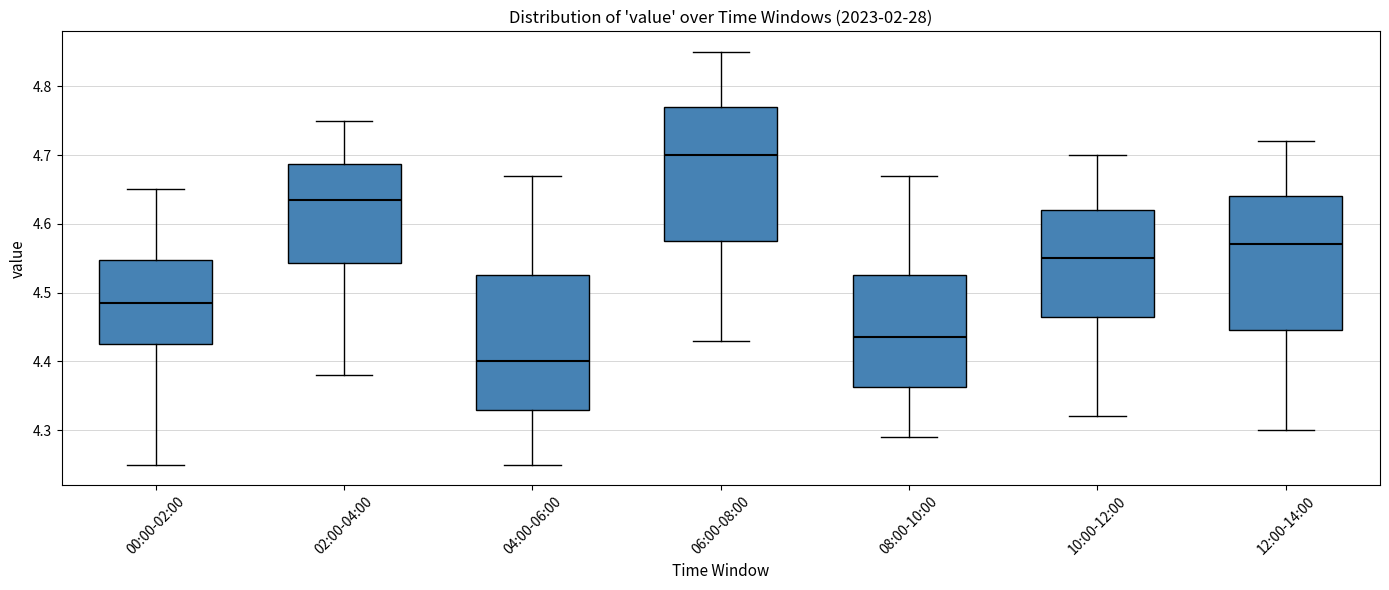

Reading left to right, transcribe this box plot: for each box, give where its median line is, the range the box spans, and where its two whiskers end, as read against the y-axis. The values are not printed on the chart, so give them approximately, as read against the axis.

00:00-02:00: median 4.49, box 4.43 to 4.55, whiskers 4.25 to 4.65
02:00-04:00: median 4.64, box 4.54 to 4.69, whiskers 4.38 to 4.75
04:00-06:00: median 4.40, box 4.33 to 4.53, whiskers 4.25 to 4.67
06:00-08:00: median 4.70, box 4.58 to 4.77, whiskers 4.43 to 4.85
08:00-10:00: median 4.44, box 4.36 to 4.53, whiskers 4.29 to 4.67
10:00-12:00: median 4.55, box 4.47 to 4.62, whiskers 4.32 to 4.70
12:00-14:00: median 4.57, box 4.45 to 4.64, whiskers 4.30 to 4.72